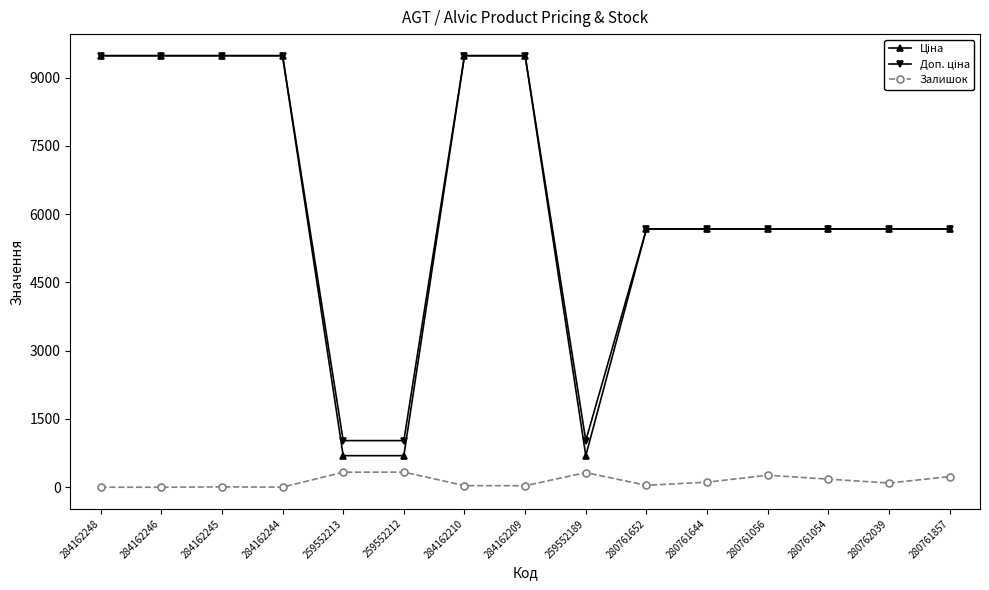

The value of Залишок at 284162248 is 0.0. True or false?

True